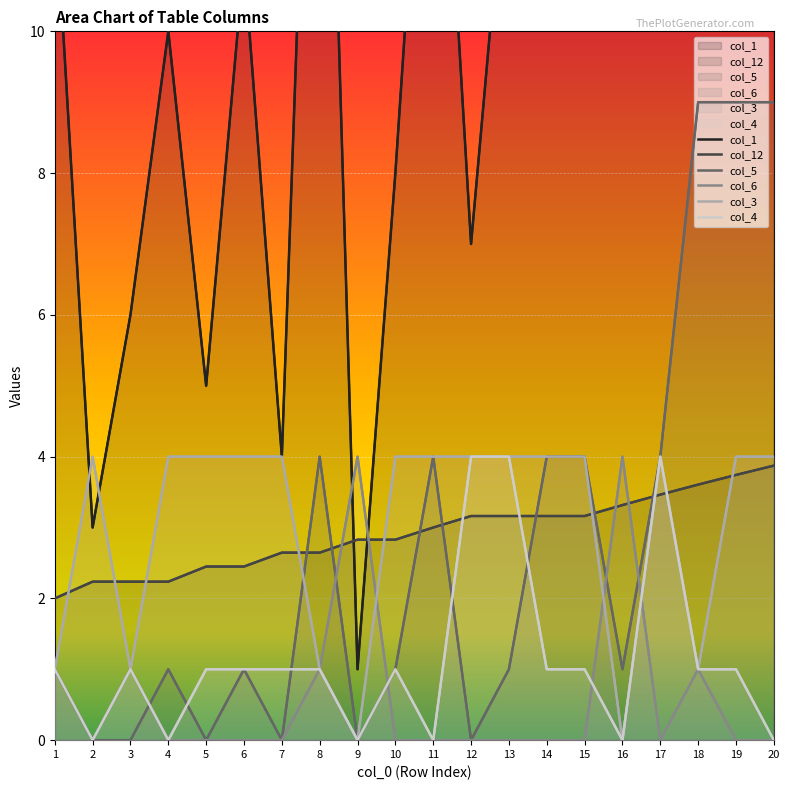

What is the difference between the highest and lowest values at 16?

14.0